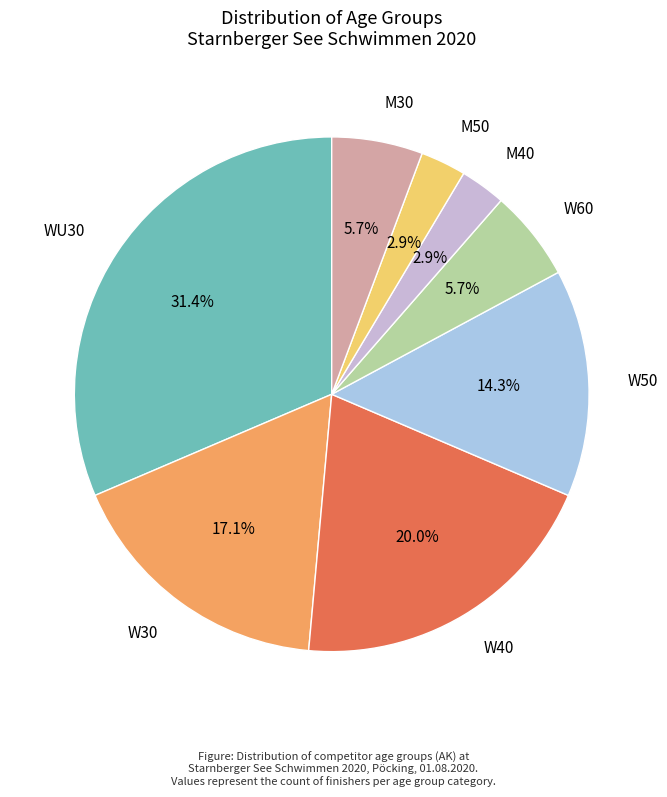

Is there a majority slice in this chart?

No